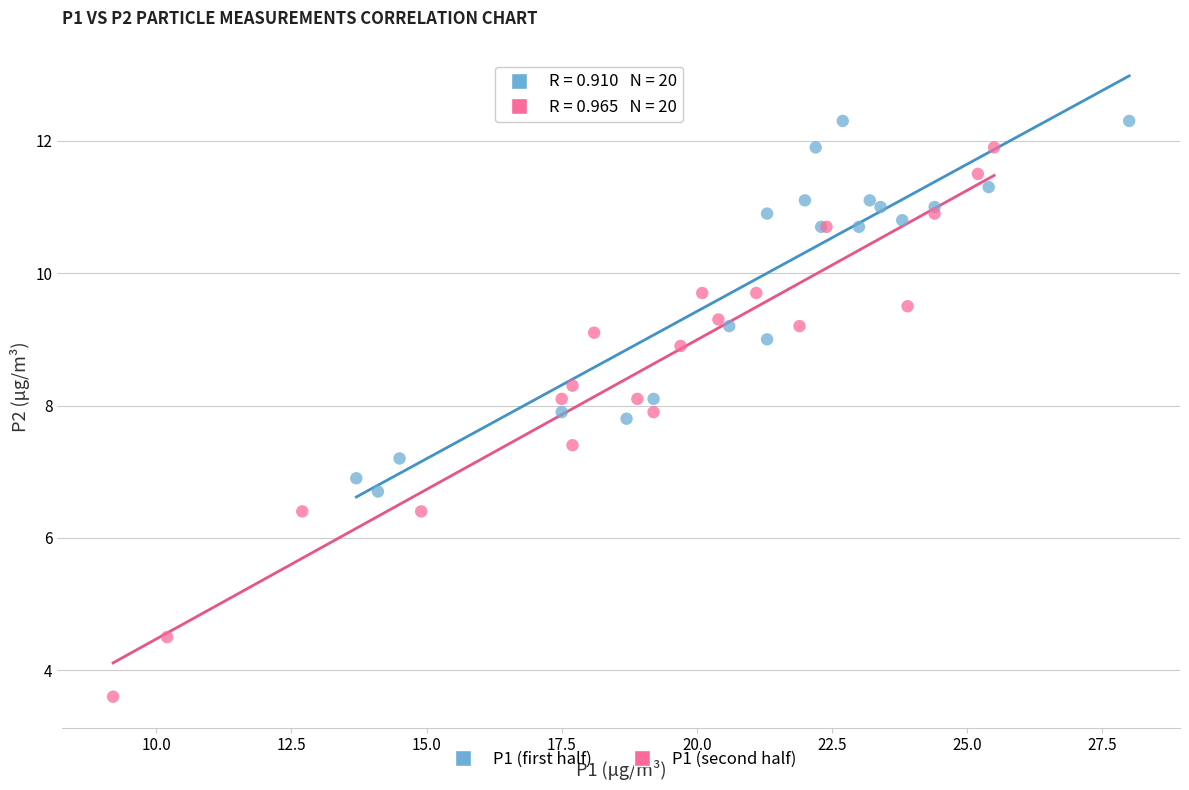

Which series contains the lowest Y value?

P1 (second half)